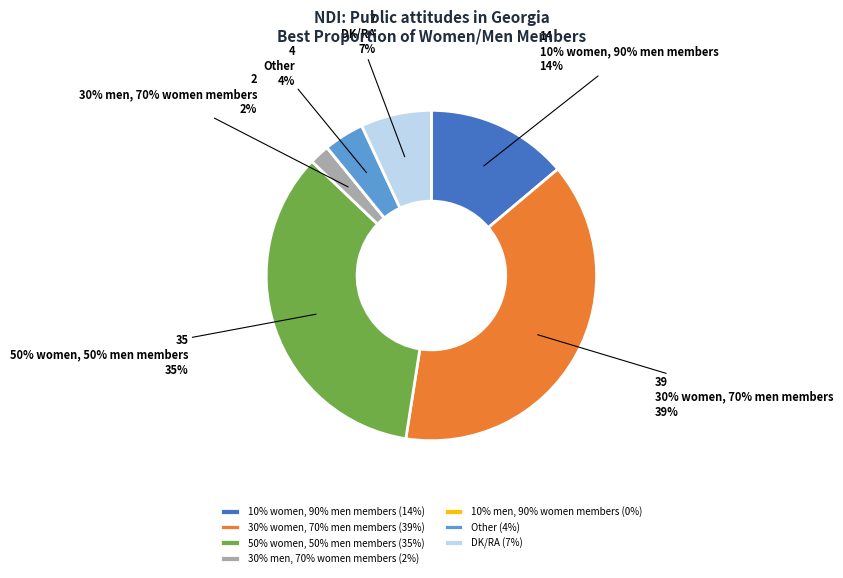

Is it true that 10% women, 90% men members is 14% of the pie?

True